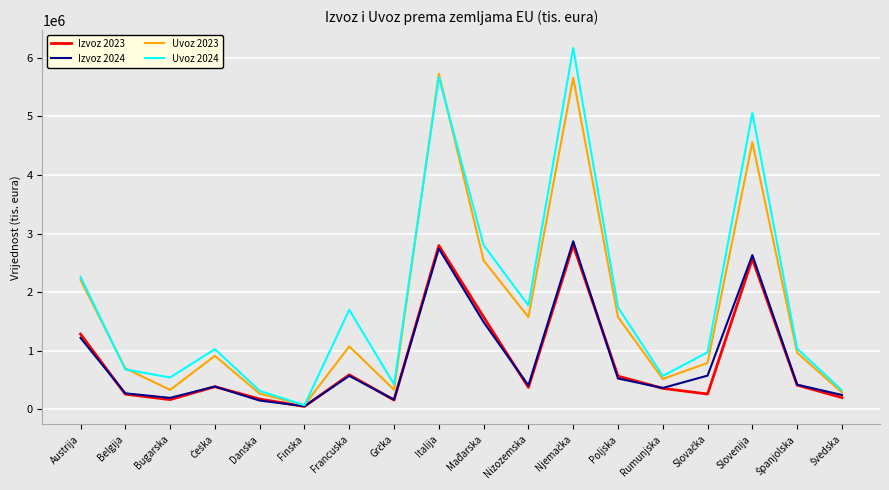

What is the greatest value displayed?

6169463